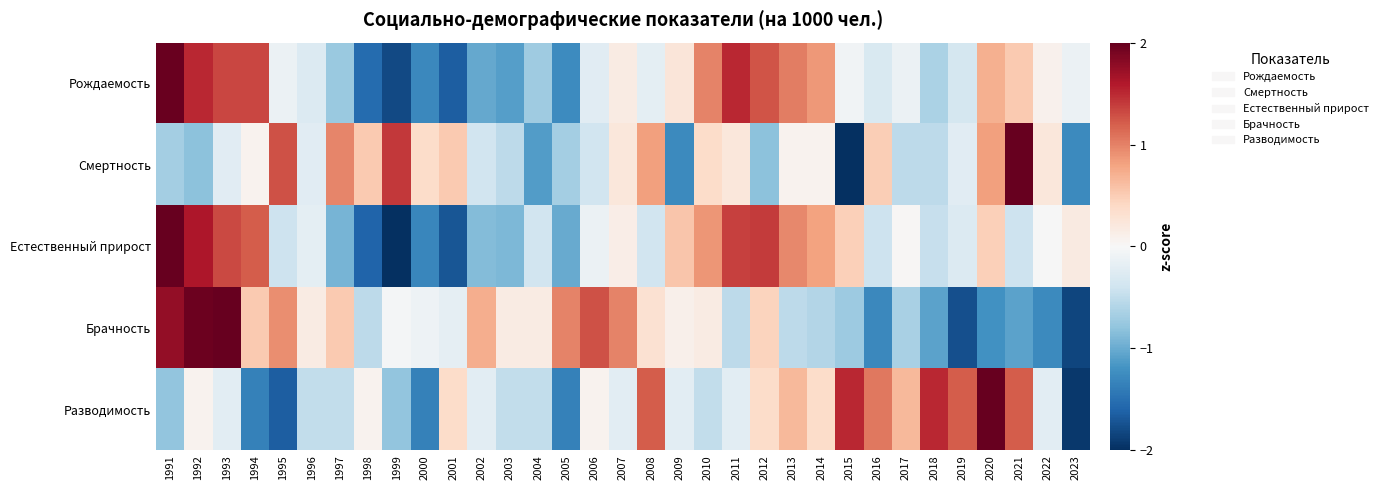

At 2014, list the series in order from smallest to largest.

Брачность, Смертность, Разводимость, Естественный прирост, Рождаемость